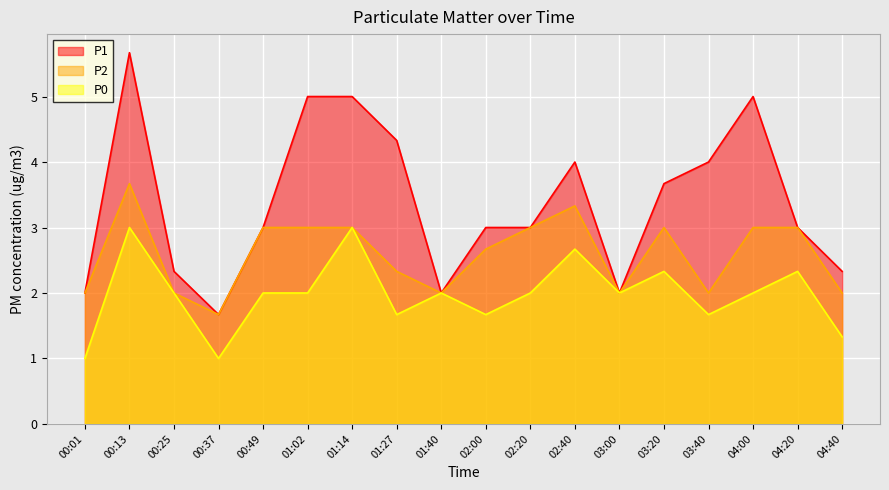

Reading left to right, transcribe all the data shown in this chart.

P1: 00:01=2.0	00:13=5.7	00:25=2.3	00:37=1.7	00:49=3.0	01:02=5.0	01:14=5.0	01:27=4.3	01:40=2.0	02:00=3.0	02:20=3.0	02:40=4.0	03:00=2.0	03:20=3.7	03:40=4.0	04:00=5.0	04:20=3.0	04:40=2.3
P2: 00:01=2.0	00:13=3.7	00:25=2.0	00:37=1.7	00:49=3.0	01:02=3.0	01:14=3.0	01:27=2.3	01:40=2.0	02:00=2.7	02:20=3.0	02:40=3.3	03:00=2.0	03:20=3.0	03:40=2.0	04:00=3.0	04:20=3.0	04:40=2.0
P0: 00:01=1.0	00:13=3.0	00:25=2.0	00:37=1.0	00:49=2.0	01:02=2.0	01:14=3.0	01:27=1.7	01:40=2.0	02:00=1.7	02:20=2.0	02:40=2.7	03:00=2.0	03:20=2.3	03:40=1.7	04:00=2.0	04:20=2.3	04:40=1.3